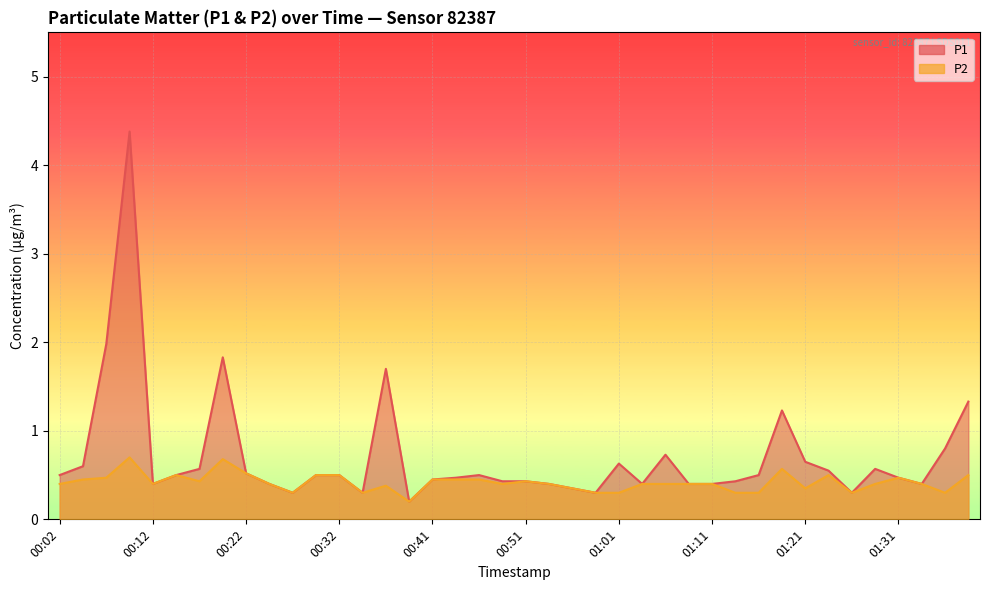

Between 01:38 and 00:19, which is larger?

00:19